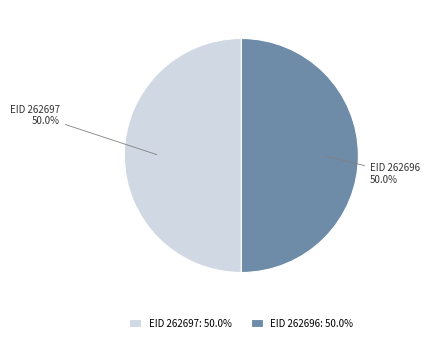

What is the ratio of the value at EID 262697: 50.0% to the value at EID 262696: 50.0%?

1.0